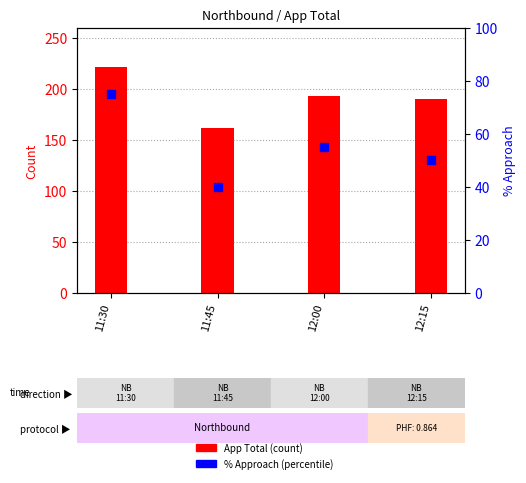

Is the value of App Total at 12:00 greater than the value of % Approach at 11:30?

Yes